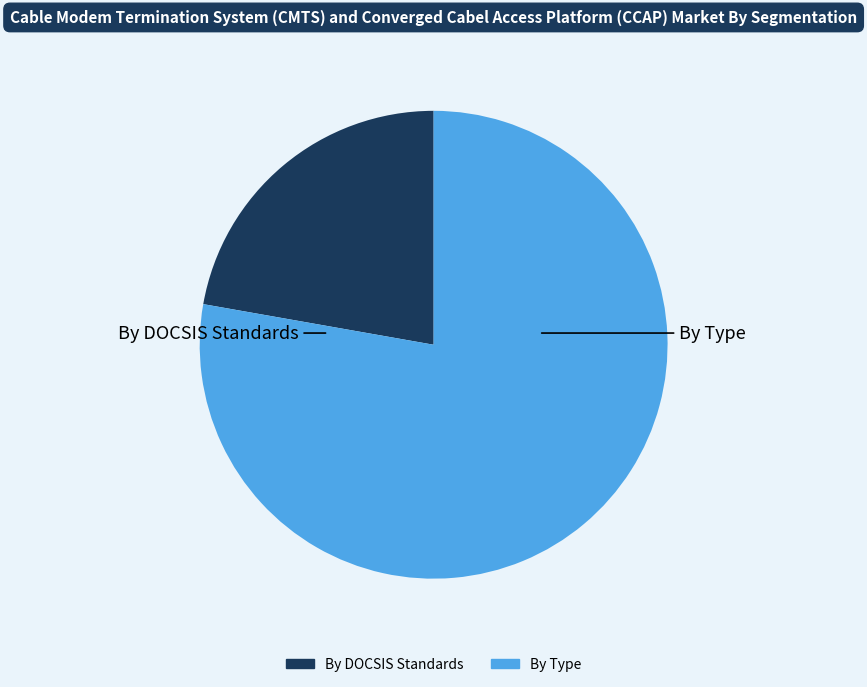

How many slices are in this pie chart?

2